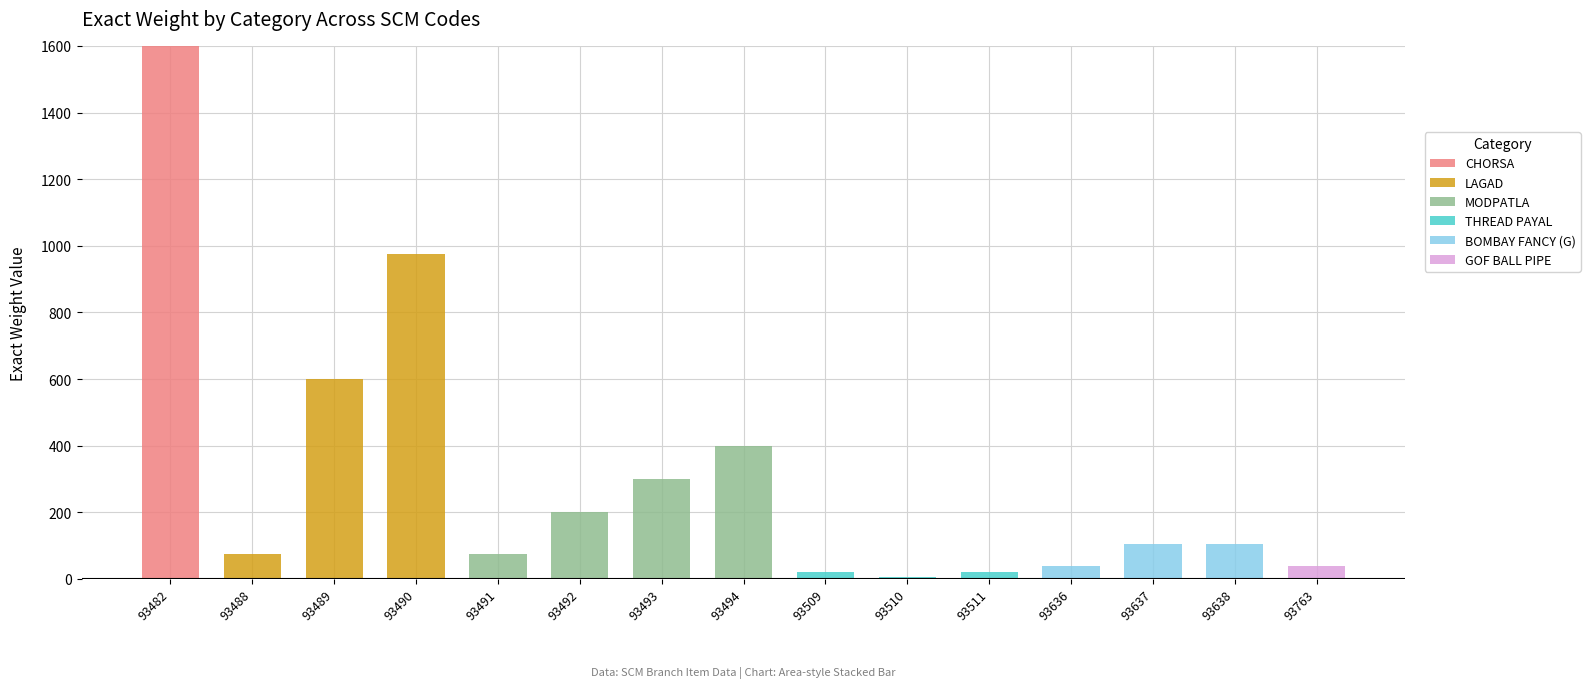

The CHORSA series shows -676.8 at 93489. True or false?

False